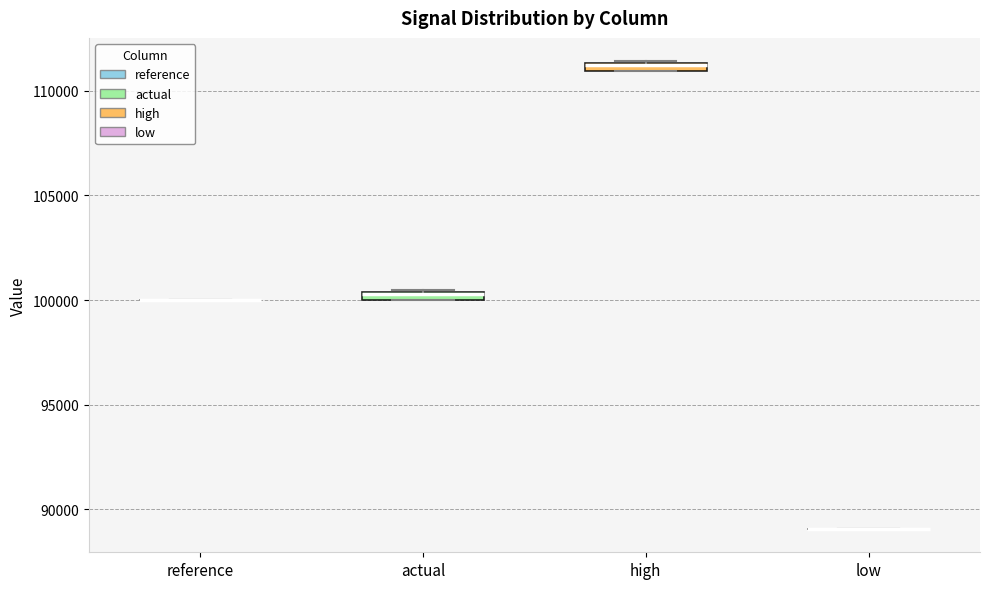

Where is the upper edge of the box for high on the y-axis? The values are not printed on the chart, so give them approximately, as read against the axis.

111500